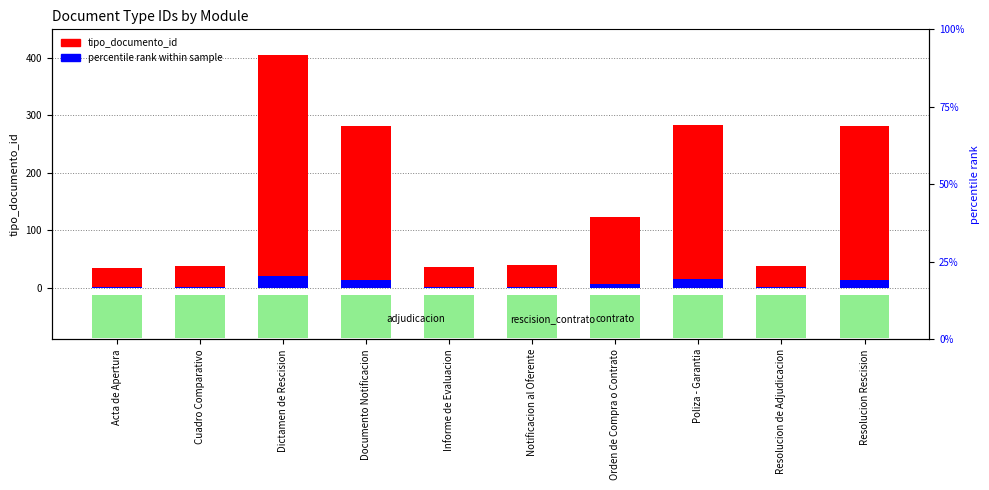

Is it true that percentile rank within sample equals 2.6 at Orden de Compra o Contrato?

False